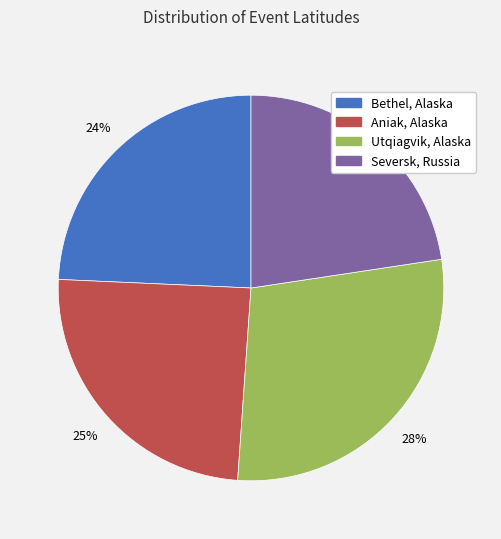

How many slices are in this pie chart?

4